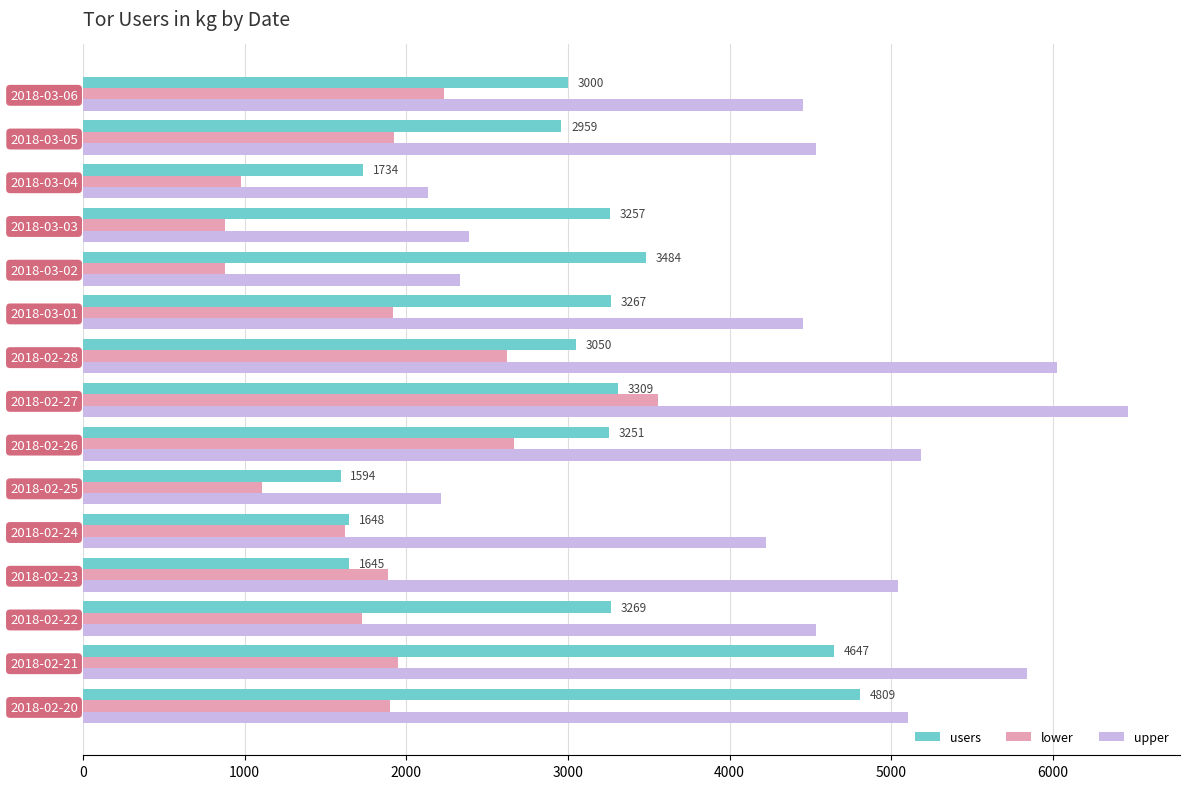

Between 2018-02-21 and 2018-03-03, which series saw the biggest shift?

upper